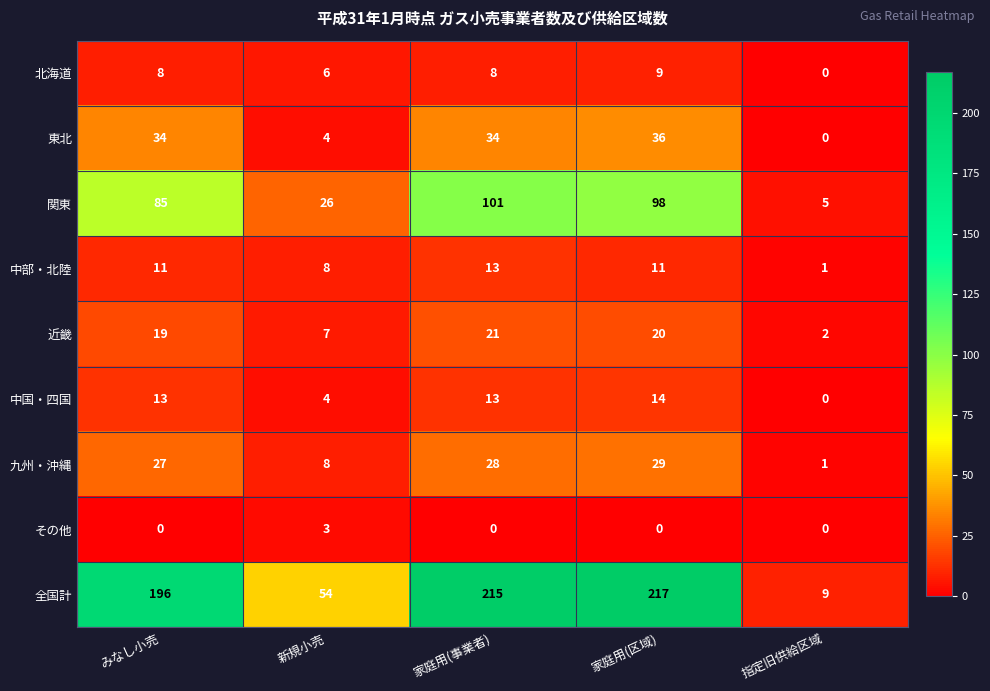

Is it true that 中部・北陸 equals 2 at 新規小売?

False